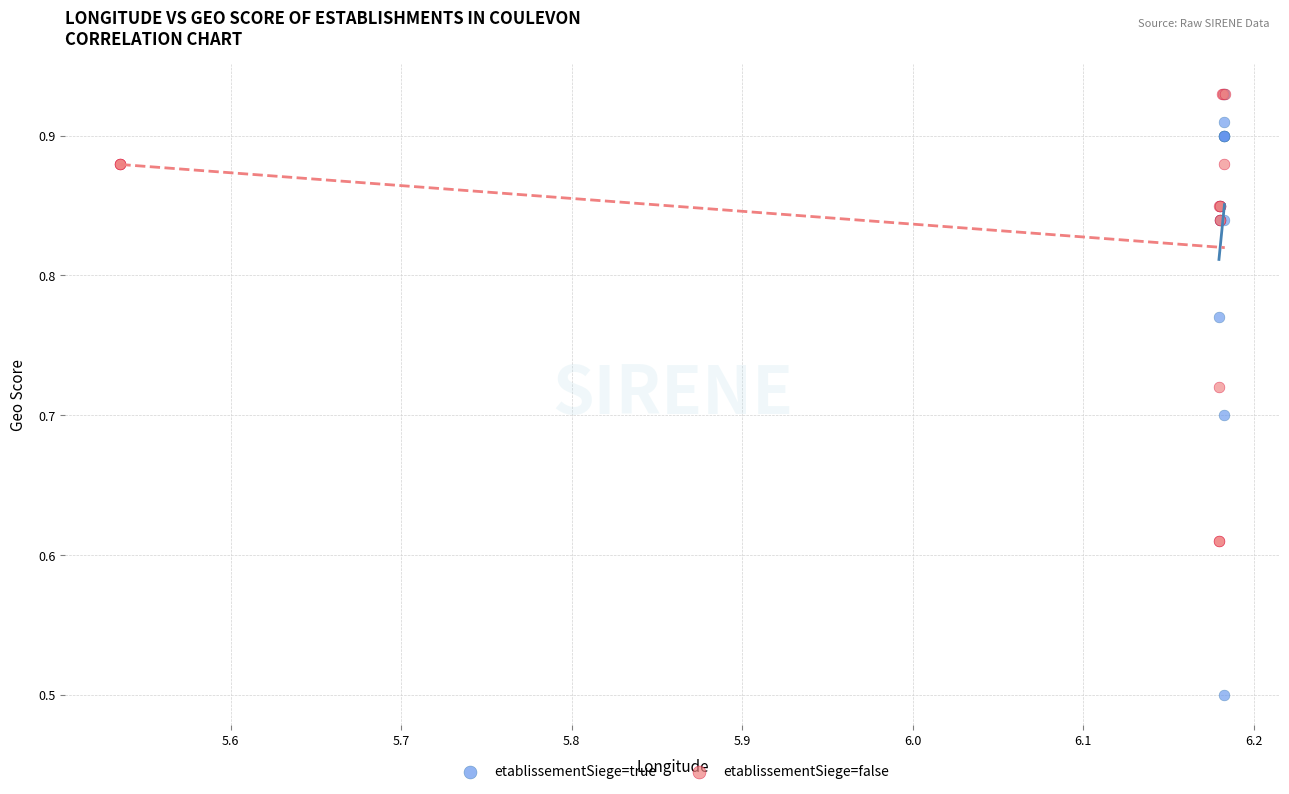

Which series has the largest Y range (max minus min)?

etablissementSiege=true